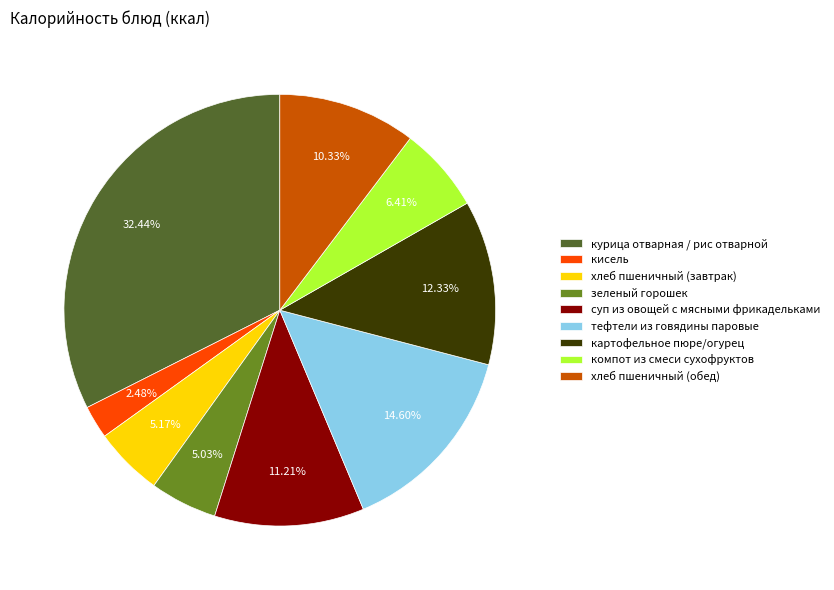

Which slice is the largest?

курица отварная / рис отварной